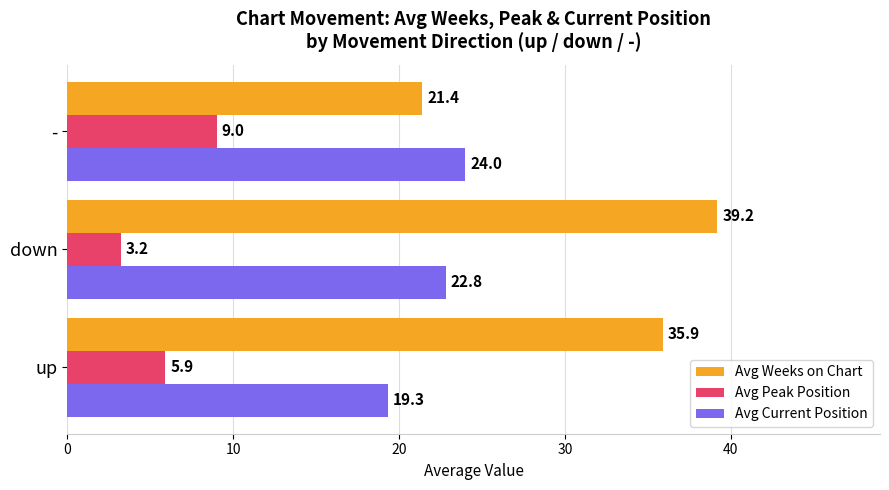

List the series in order of their peak value, lowest first.

Avg Peak Position, Avg Current Position, Avg Weeks on Chart